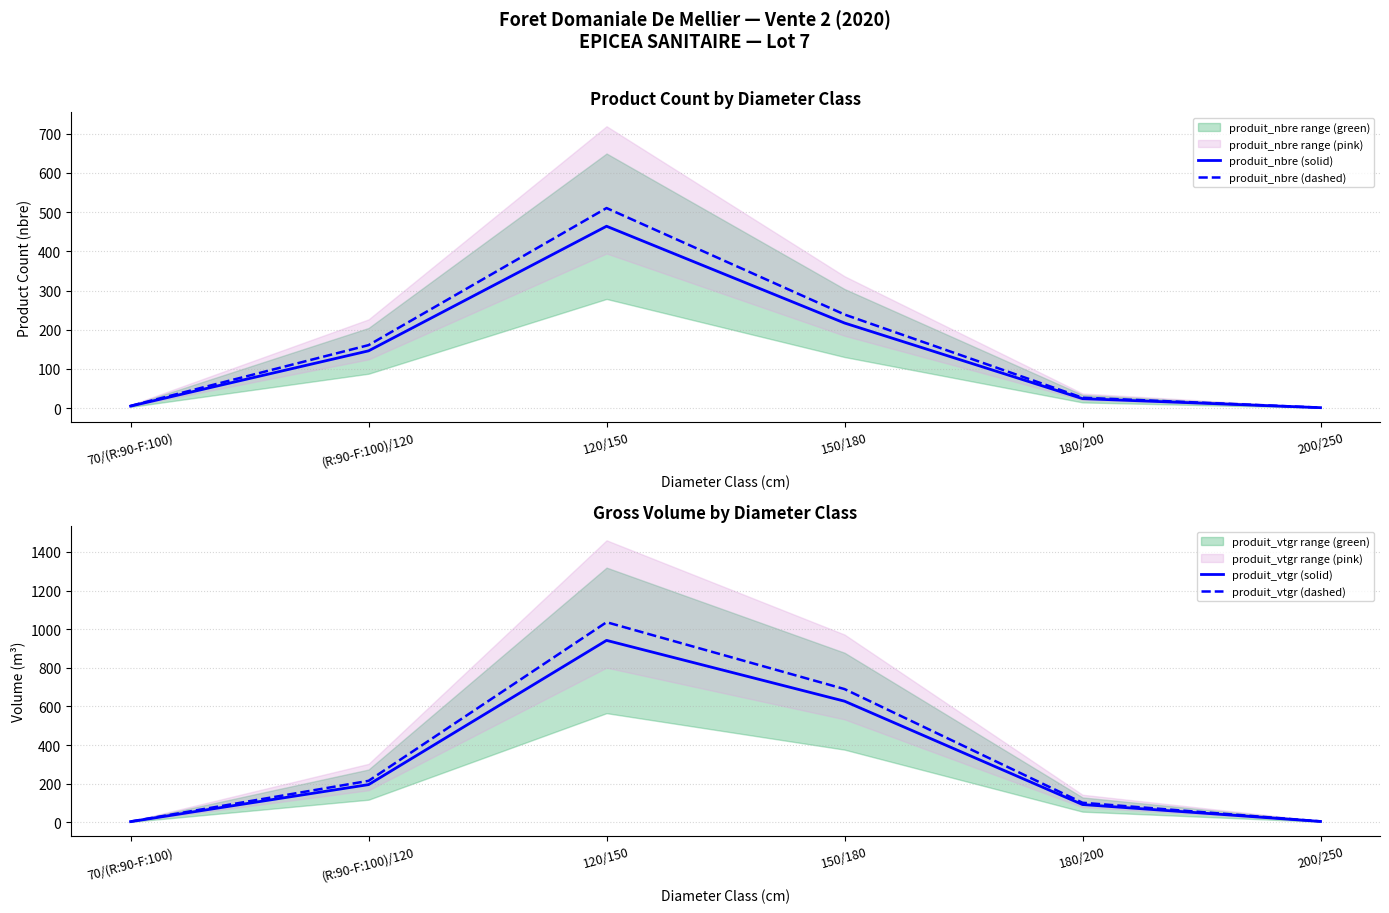

How many lines are shown in the chart?

4